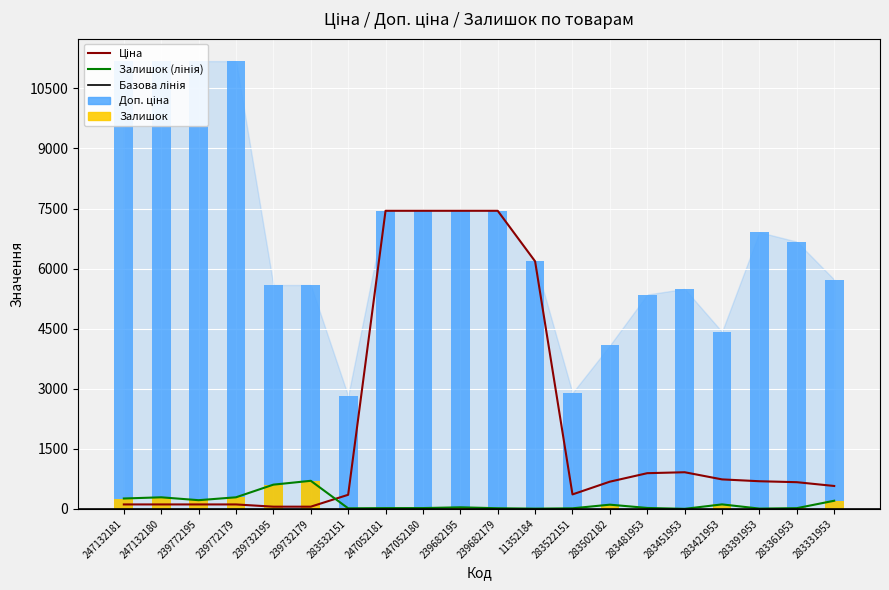

What is the average value of the Залишок series?

148.8